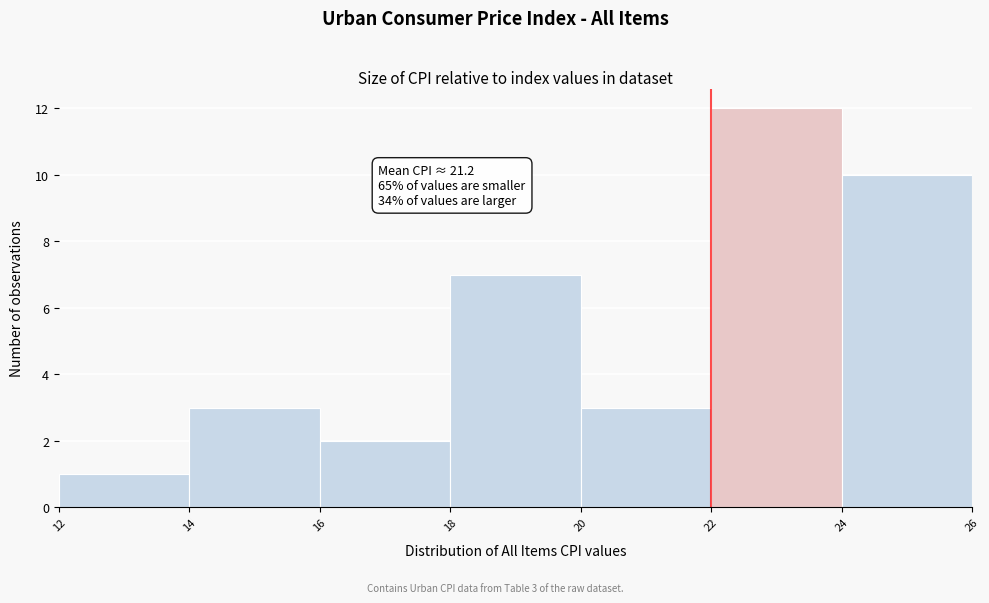

Over which range of the x-axis is the bar tallest?

22 to 24